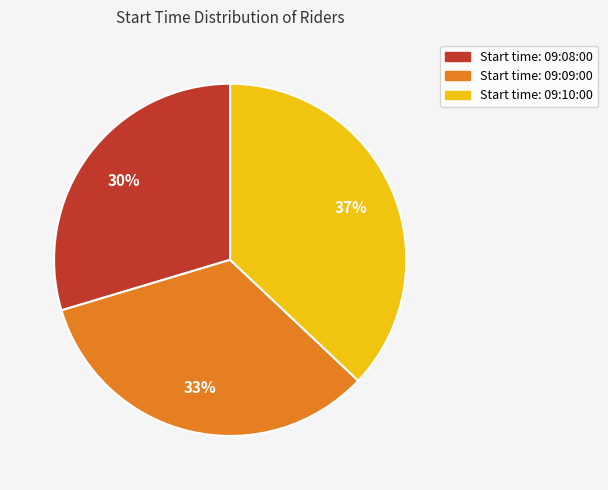

To the nearest percent, what is the difference between the largest and smallest slice percentages?

7%